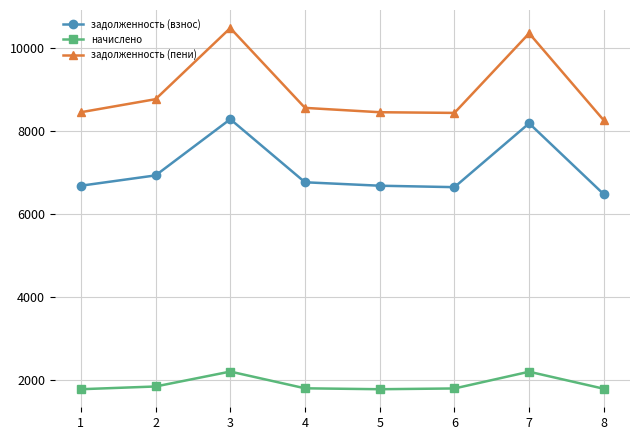

What is the value of the начислено point at the 1st from the left?

1770.7